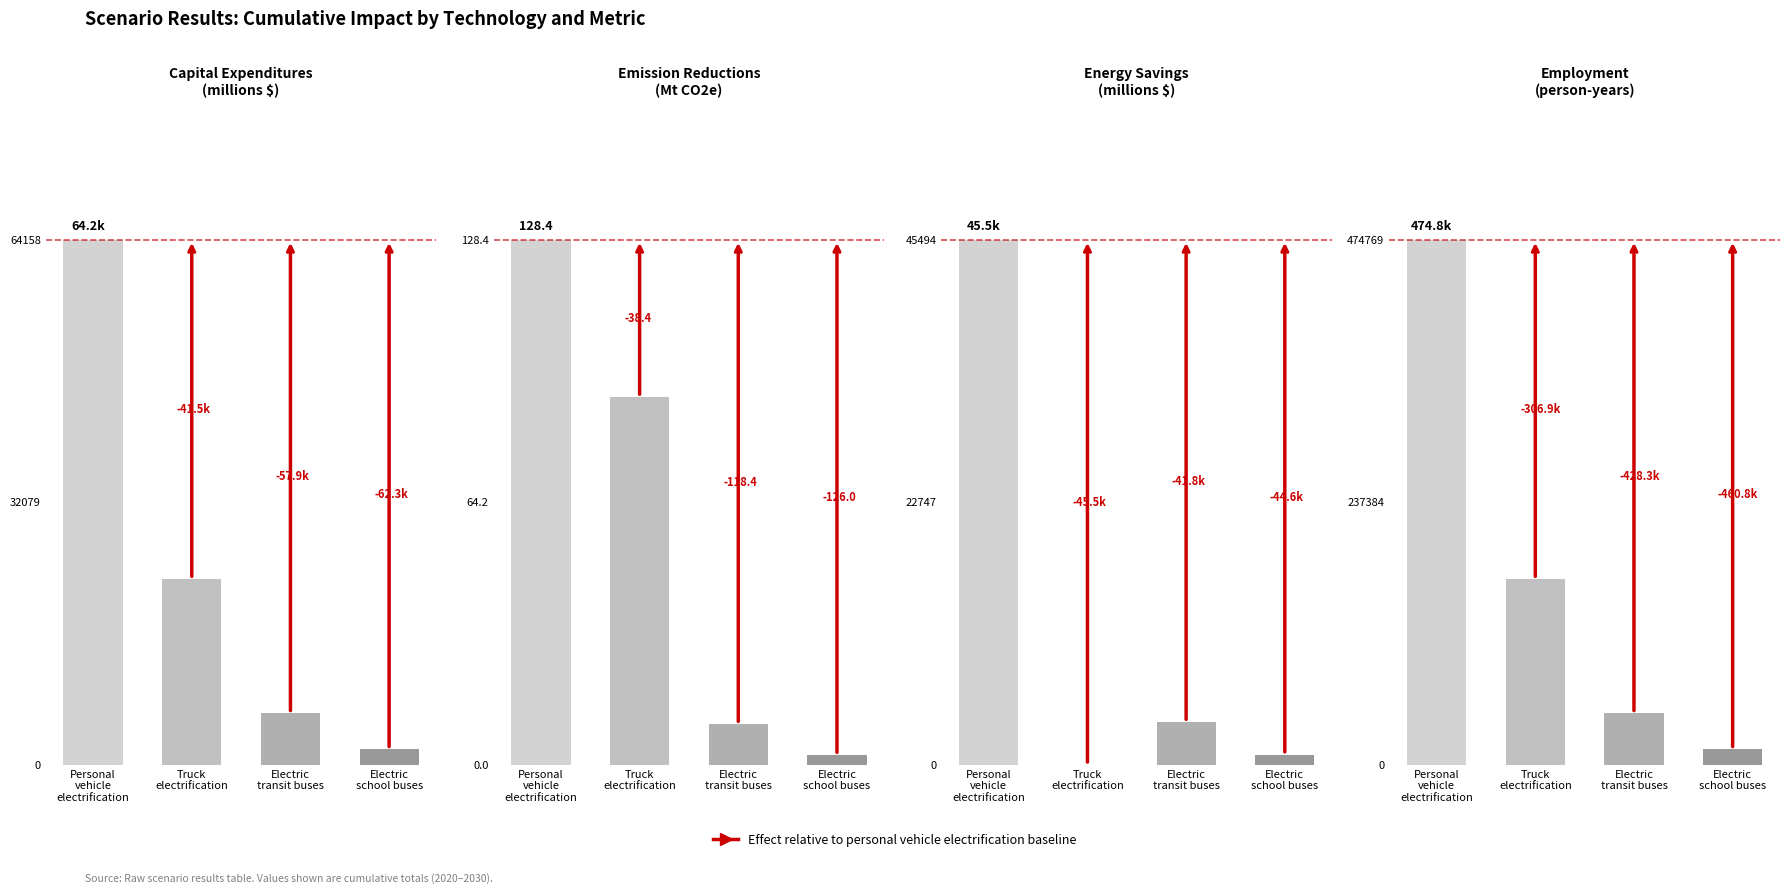

Which category has the highest value in the Personal vehicle electrification series?

3